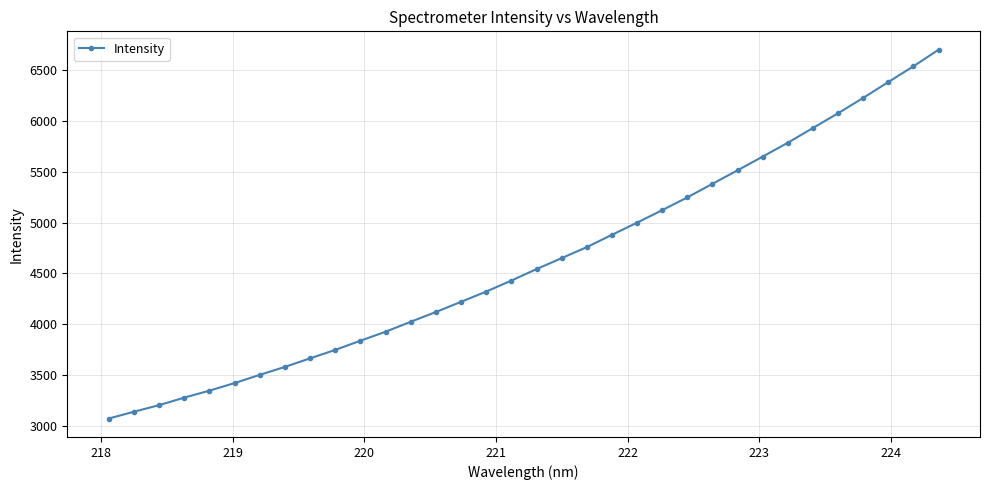

What is the greatest value displayed?

6698.0